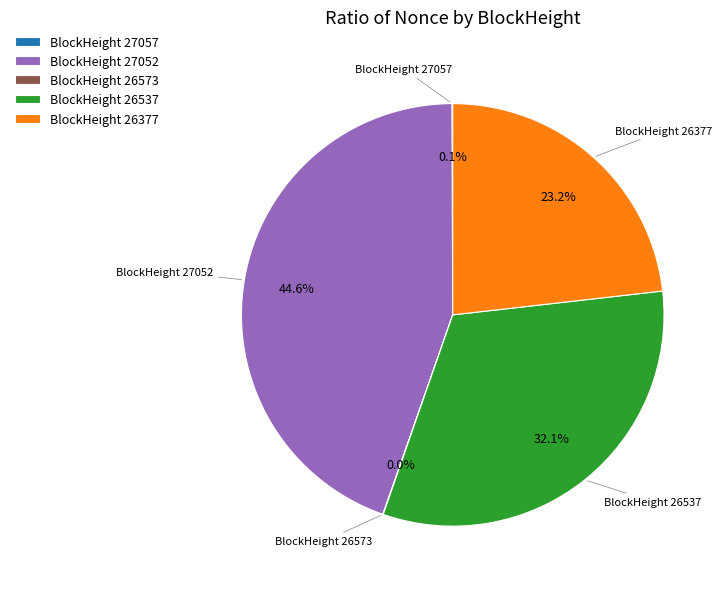

Which category has the biggest portion of the pie?

BlockHeight 27052